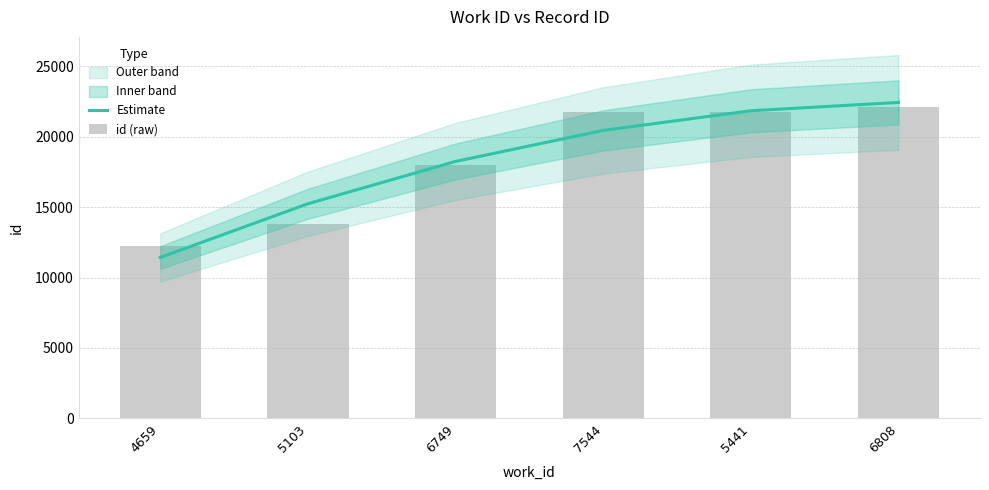

What is the value of the id (raw) bar at the 2nd from the left?

13787.0